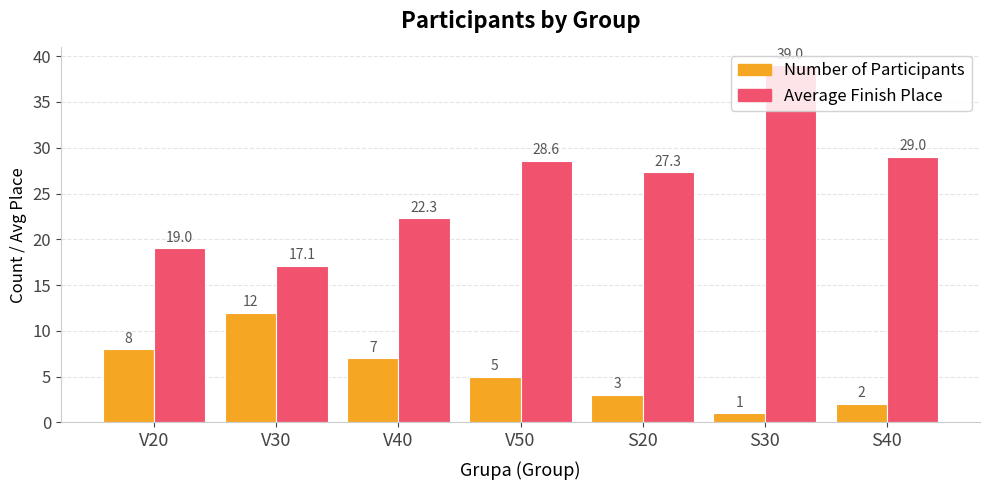

What is the label of the 6th bar from the right?

V30